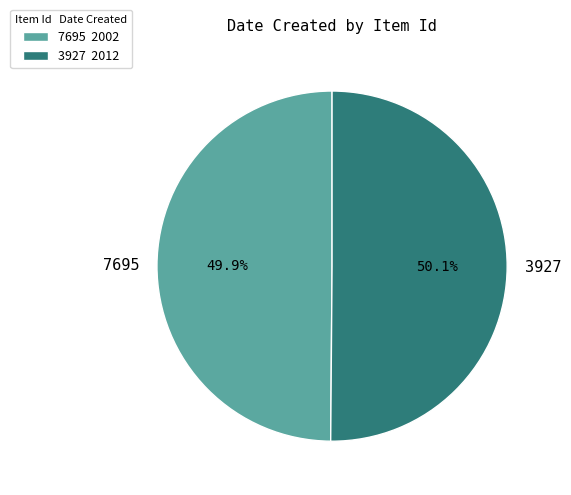

What percentage is NOT represented by 3927?

49.9%